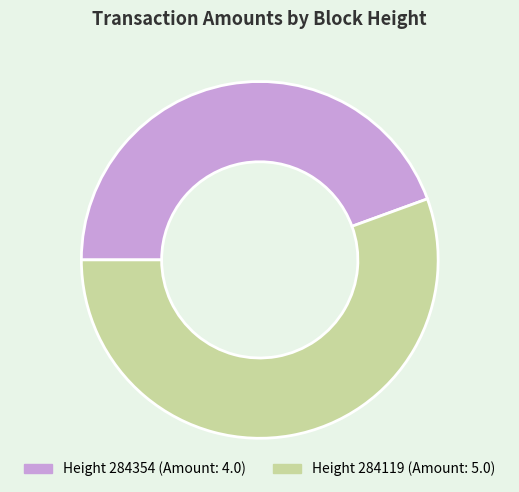

Does any single category account for the majority?

Yes